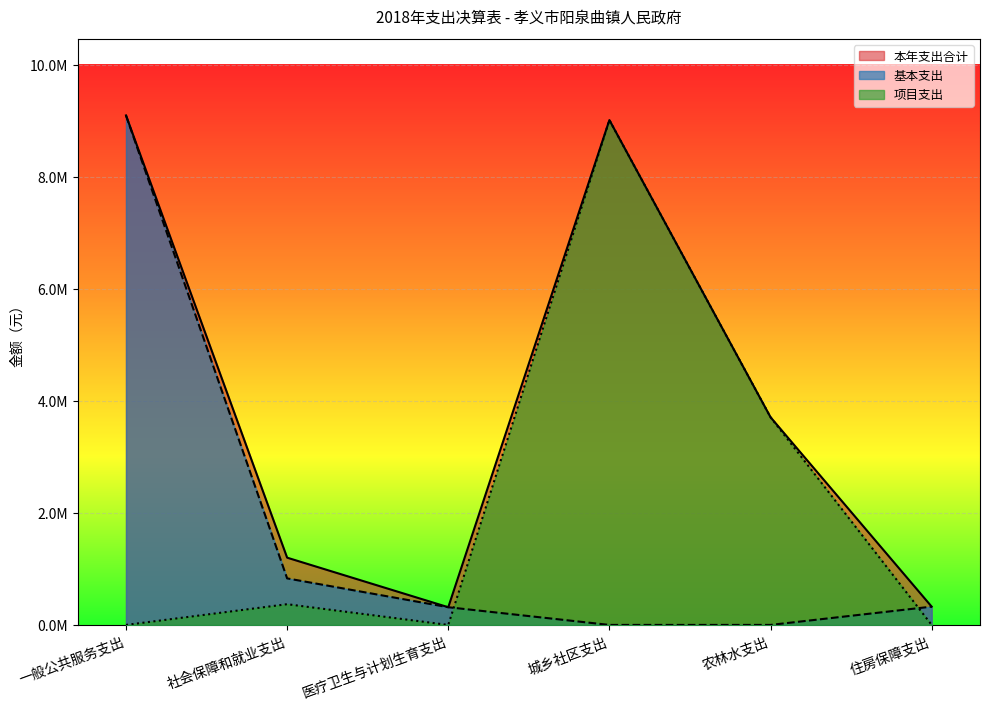

What is the label of the 1st point from the right?

住房保障支出